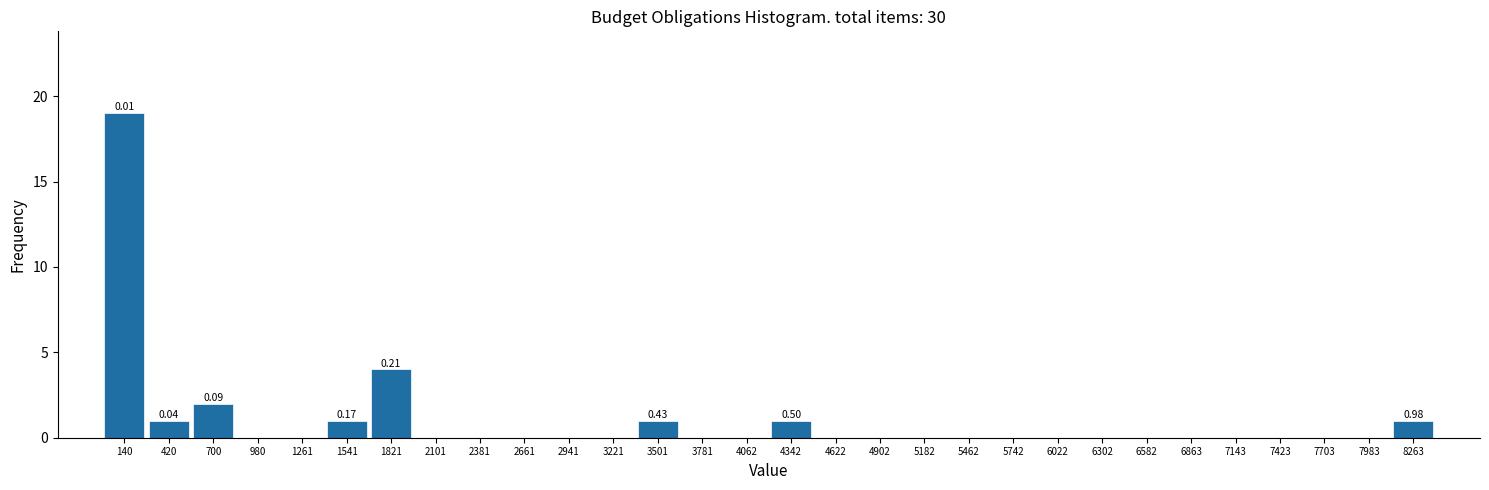

Which range on the x-axis has the tallest bar?

0 to 300